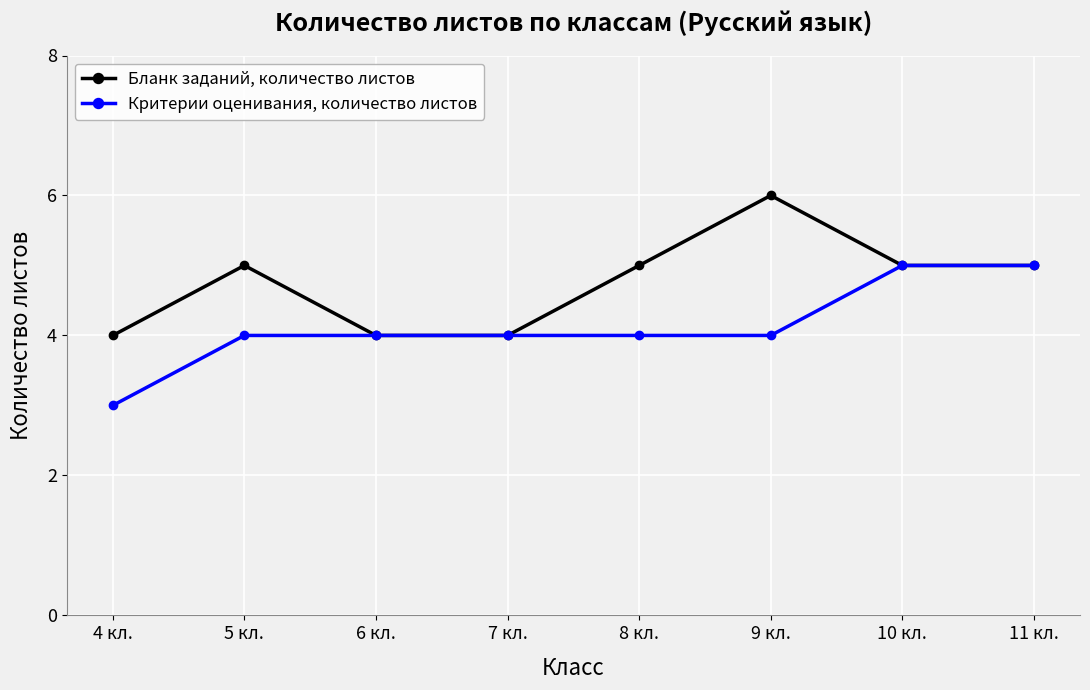

What is the label of the 1st point from the left?

4 кл.